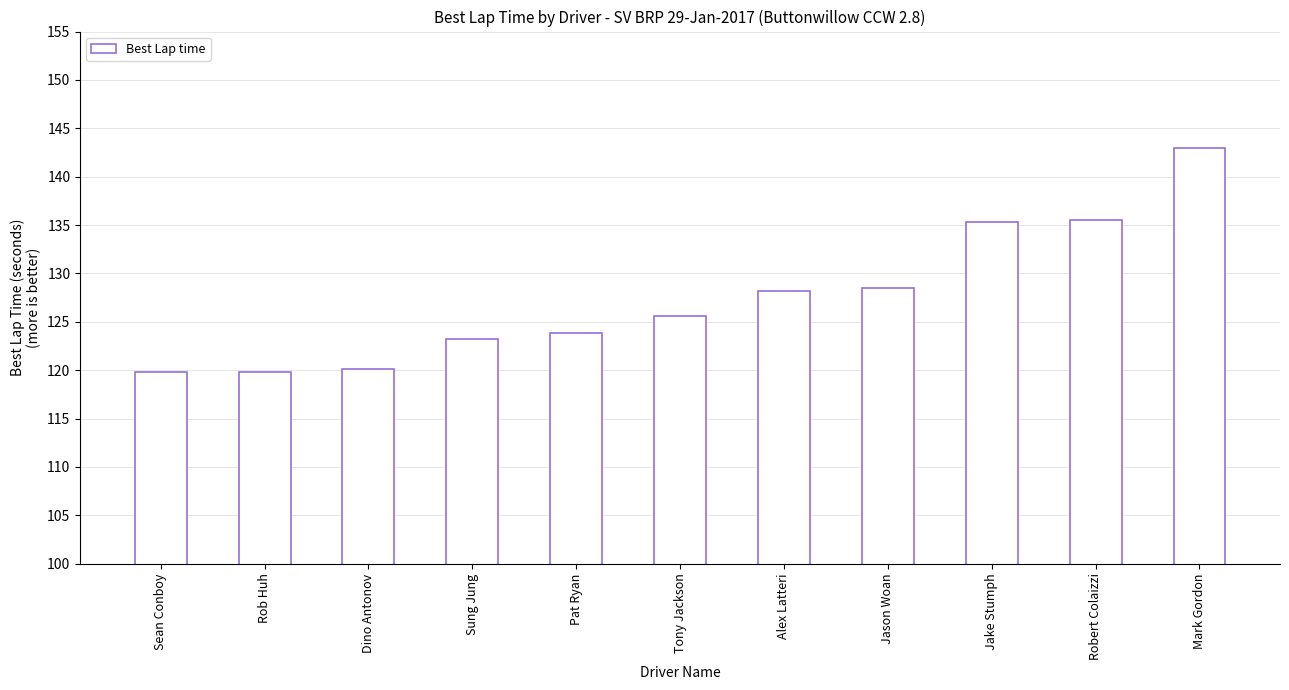

What is the sum of all values?

1403.0